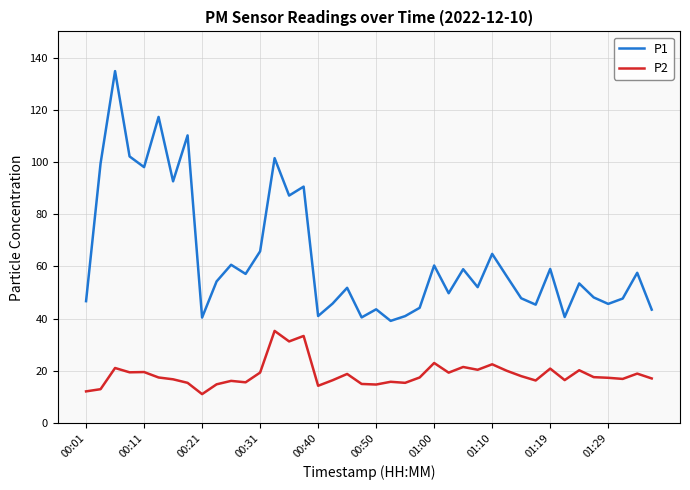

How many lines are shown in the chart?

2